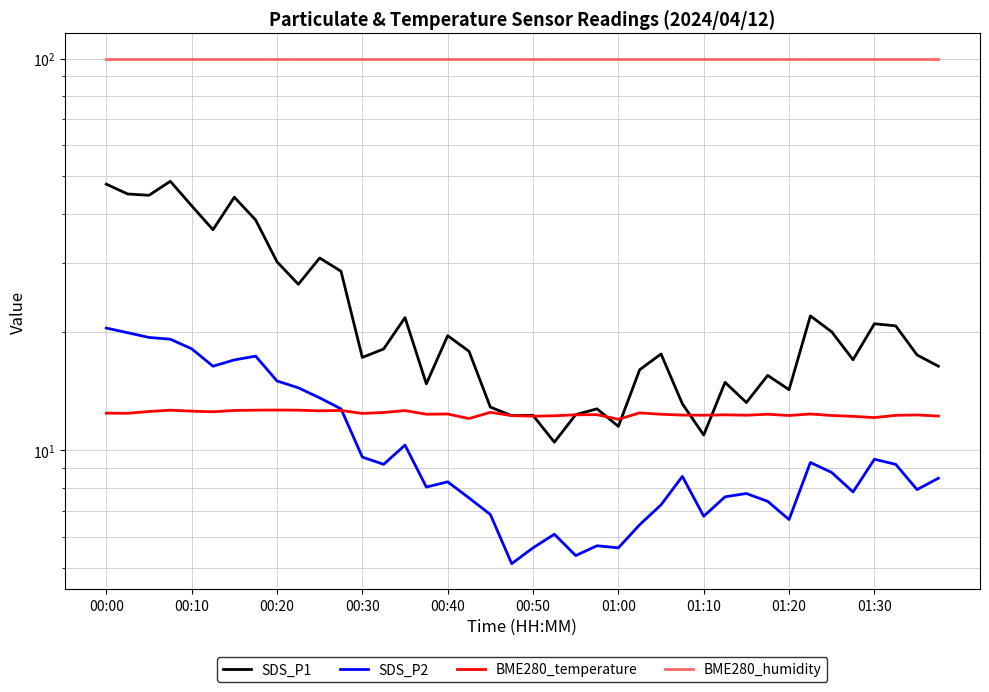

The value of SDS_P1 at 23 is 12.8. True or false?

True